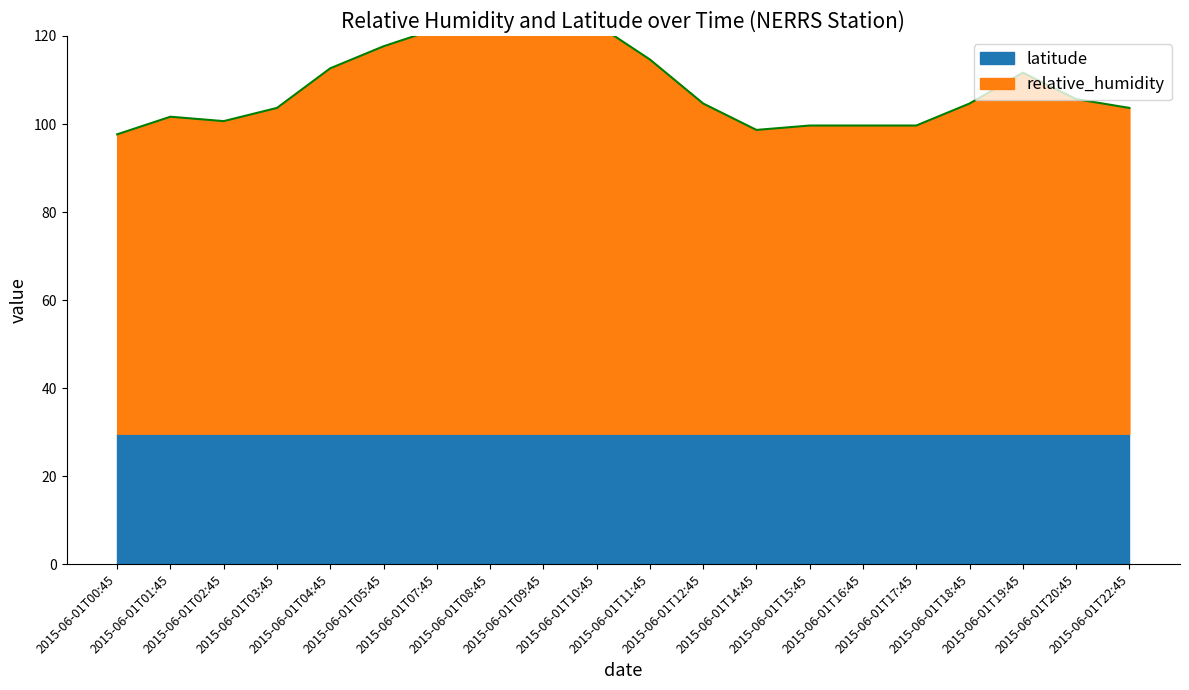

List the labels in order of value, smallest first.

2015-06-01T00:45, 2015-06-01T14:45, 2015-06-01T15:45, 2015-06-01T16:45, 2015-06-01T17:45, 2015-06-01T02:45, 2015-06-01T01:45, 2015-06-01T03:45, 2015-06-01T22:45, 2015-06-01T12:45, 2015-06-01T18:45, 2015-06-01T20:45, 2015-06-01T19:45, 2015-06-01T04:45, 2015-06-01T11:45, 2015-06-01T05:45, 2015-06-01T09:45, 2015-06-01T07:45, 2015-06-01T08:45, 2015-06-01T10:45